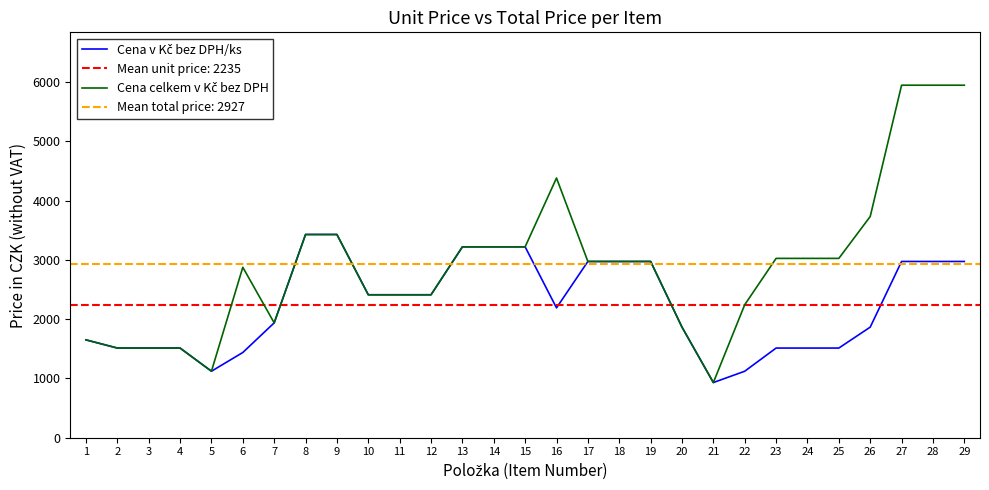

Reading left to right, what are all the values shown in this chart?

Cena v Kč bez DPH/ks: 1=1651	2=1513	3=1513	4=1513	5=1122	6=1438	7=1938	8=3429	9=3429	10=2412	11=2412	12=2412	13=3221	14=3221	15=3221	16=2191	17=2974	18=2974	19=2974	20=1866	21=931	22=1122	23=1513	24=1513	25=1513	26=1866	27=2974	28=2974	29=2974
Cena celkem v Kč bez DPH: 1=1651	2=1513	3=1513	4=1513	5=1122	6=2876	7=1938	8=3429	9=3429	10=2412	11=2412	12=2412	13=3221	14=3221	15=3221	16=4382	17=2974	18=2974	19=2974	20=1866	21=931	22=2244	23=3026	24=3026	25=3026	26=3732	27=5948	28=5948	29=5948